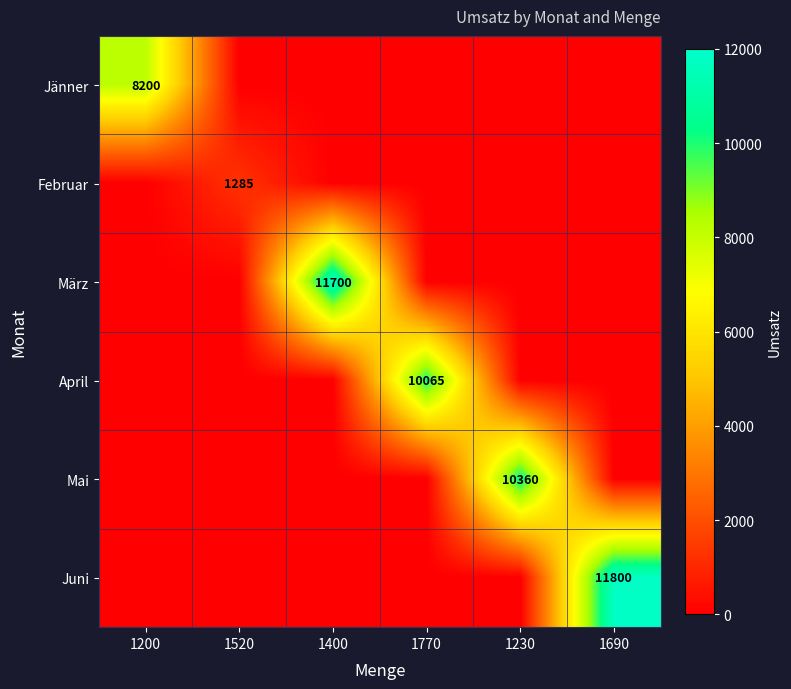

The Jänner series shows 3054 at 1200. True or false?

False